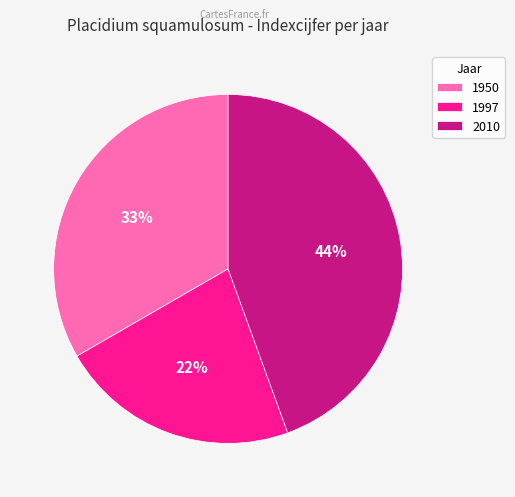

Is the sum of 2010 and 1950 greater than half?

Yes